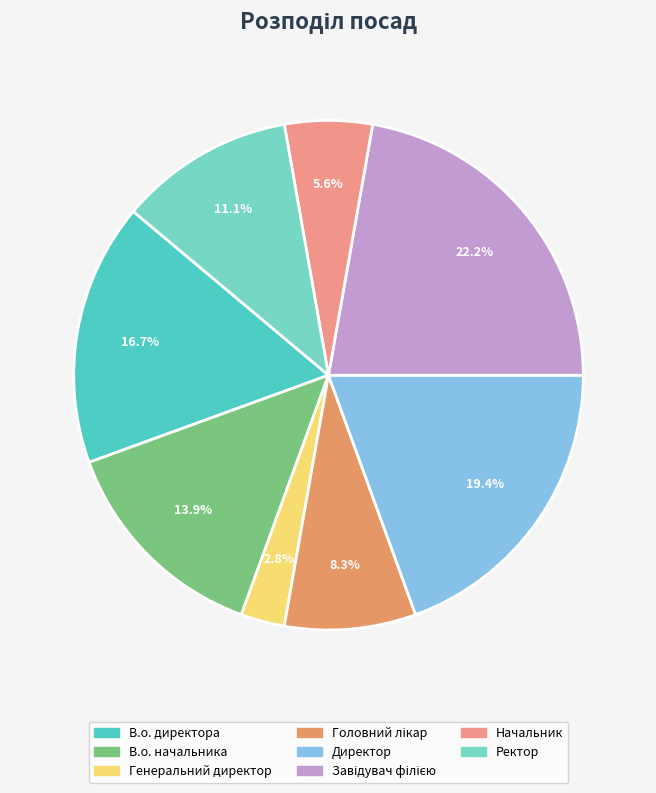

Which slice is the smallest?

Генеральний директор